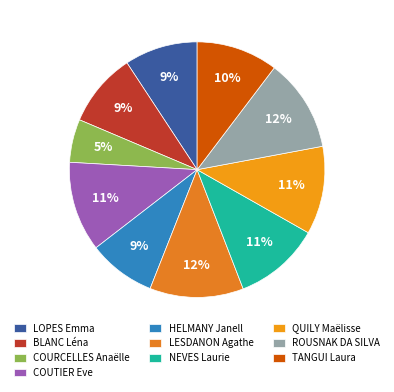

Does COUTIER Eve represent more than half of the total?

No